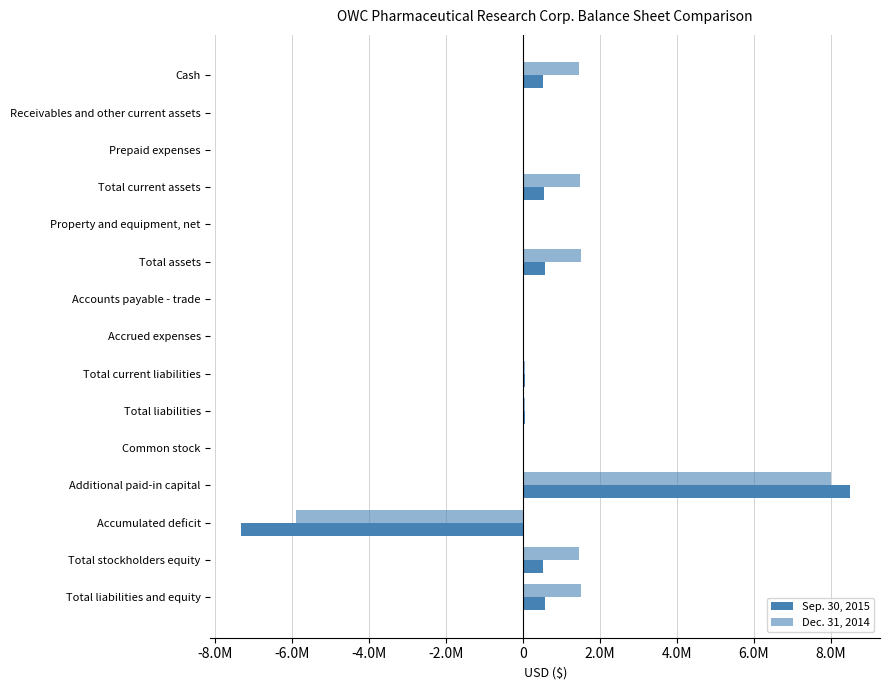

How many groups of bars are there?

15